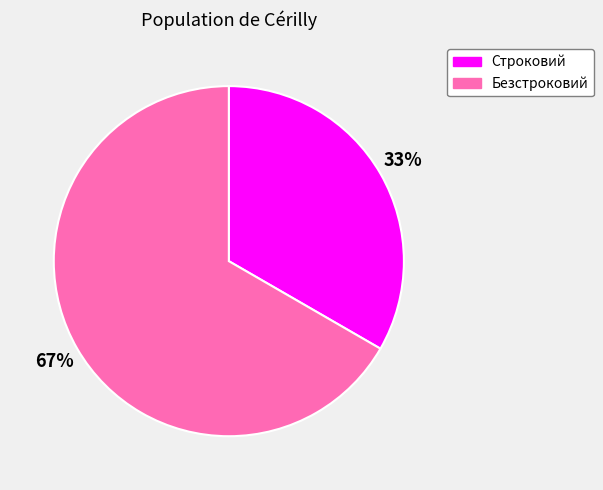

To the nearest percent, what portion does Строковий represent?

33%